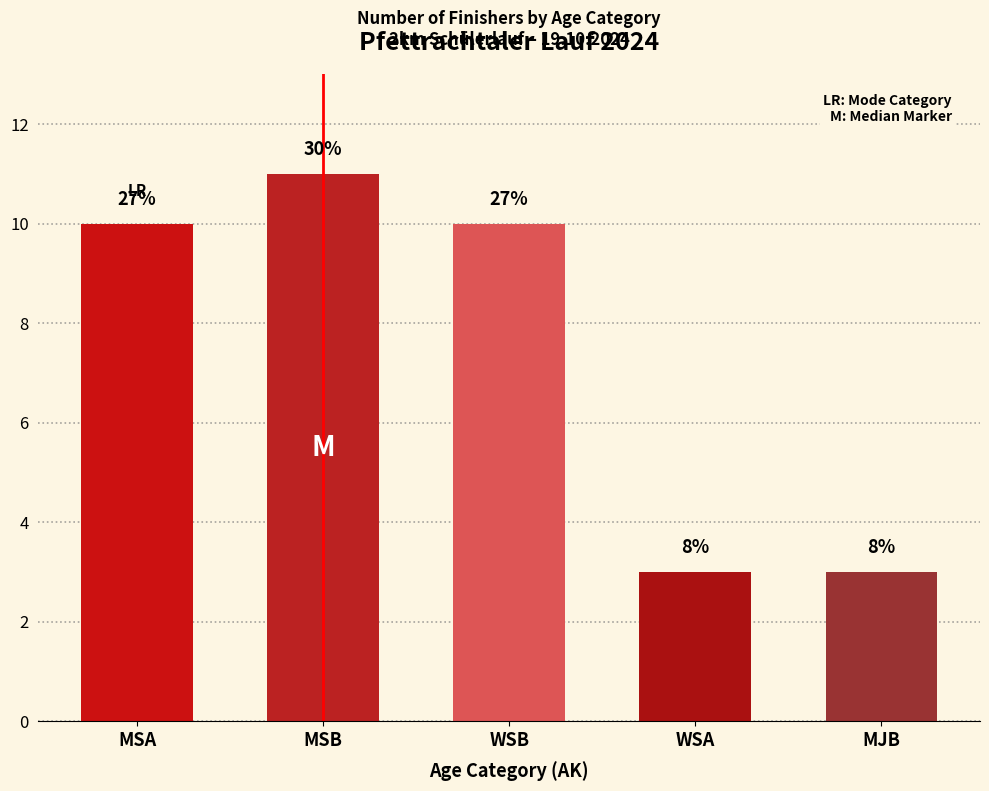

Reading left to right, list all the values displayed in this chart.

MSA=10	MSB=11	WSB=10	WSA=3	MJB=3